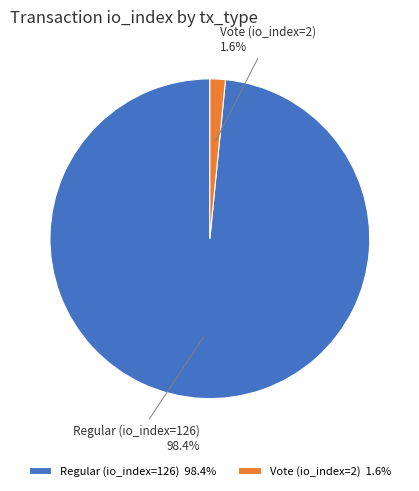

Is it true that Vote (io_index=2) is 2% of the pie?

True